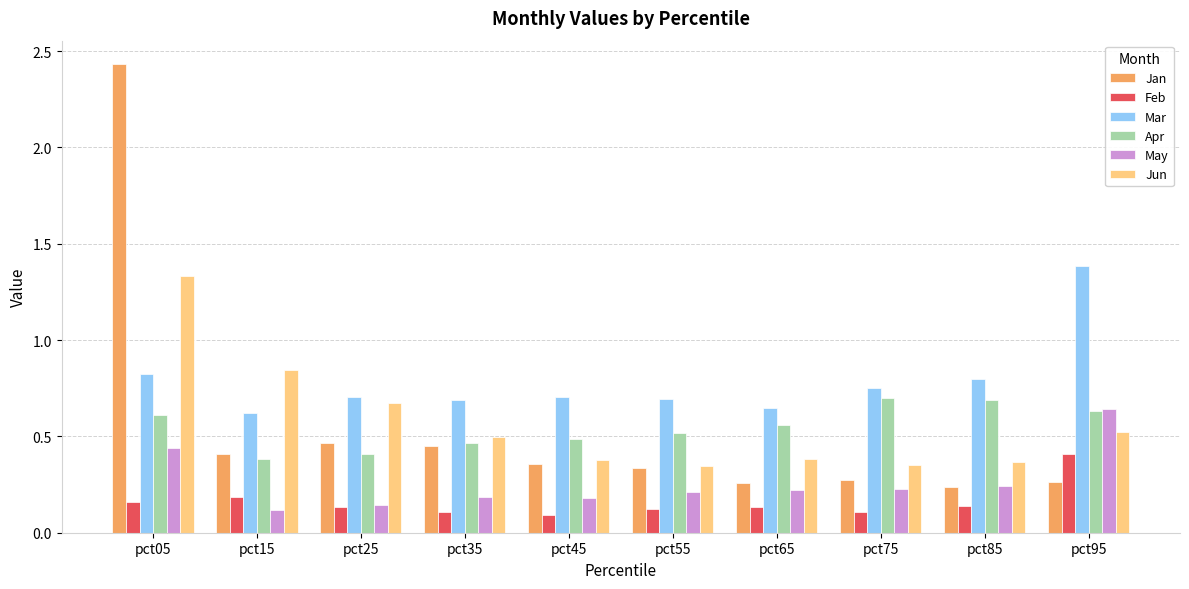

True or false: Apr has a value of 0.2 at pct95.

False